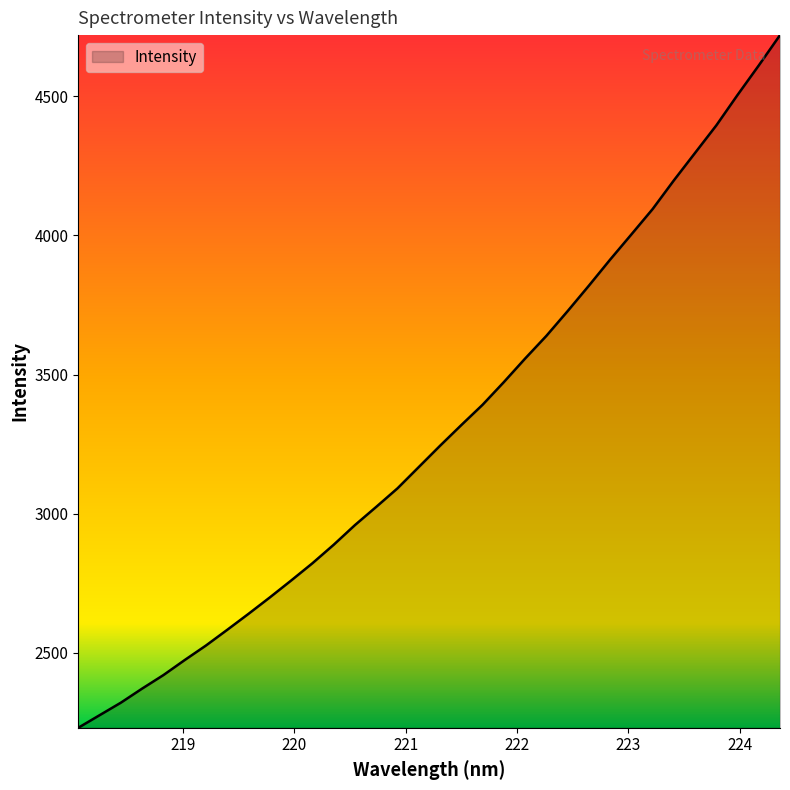

What is the maximum value shown in the chart?

4719.7